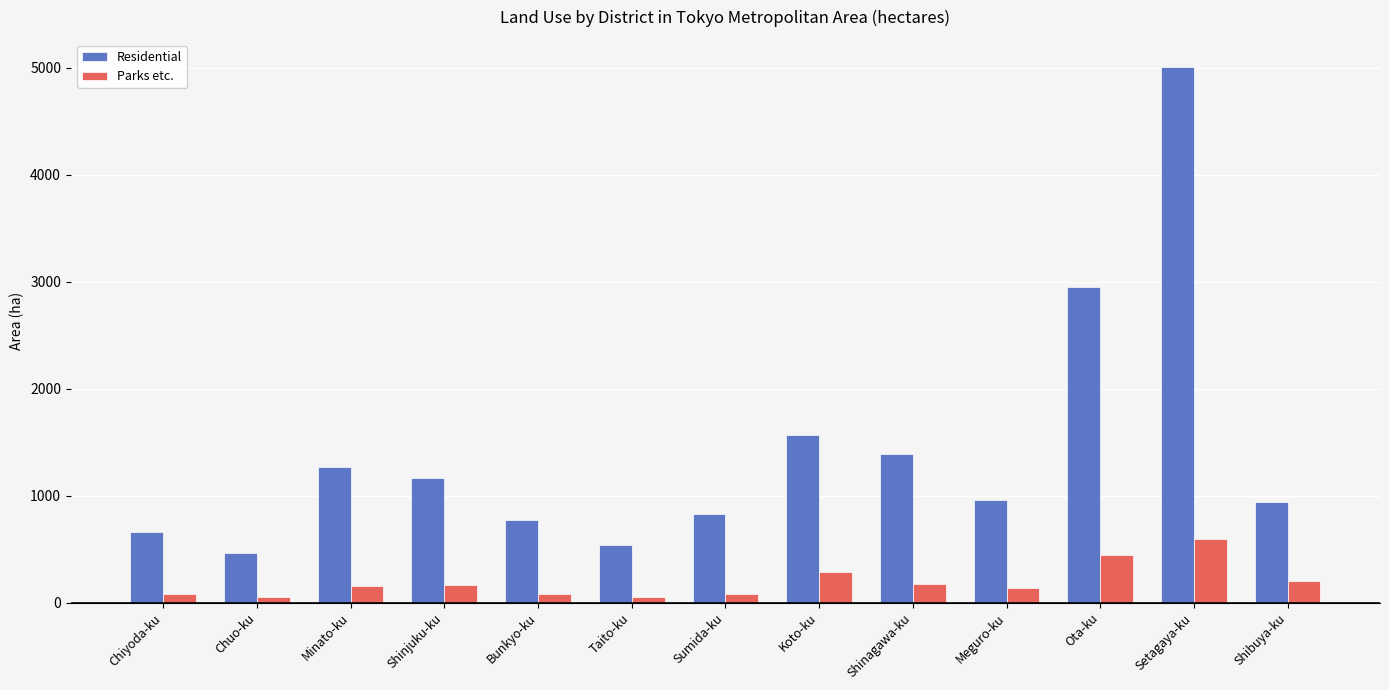

What is the difference between the highest and lowest values at Ota-ku?

2505.0